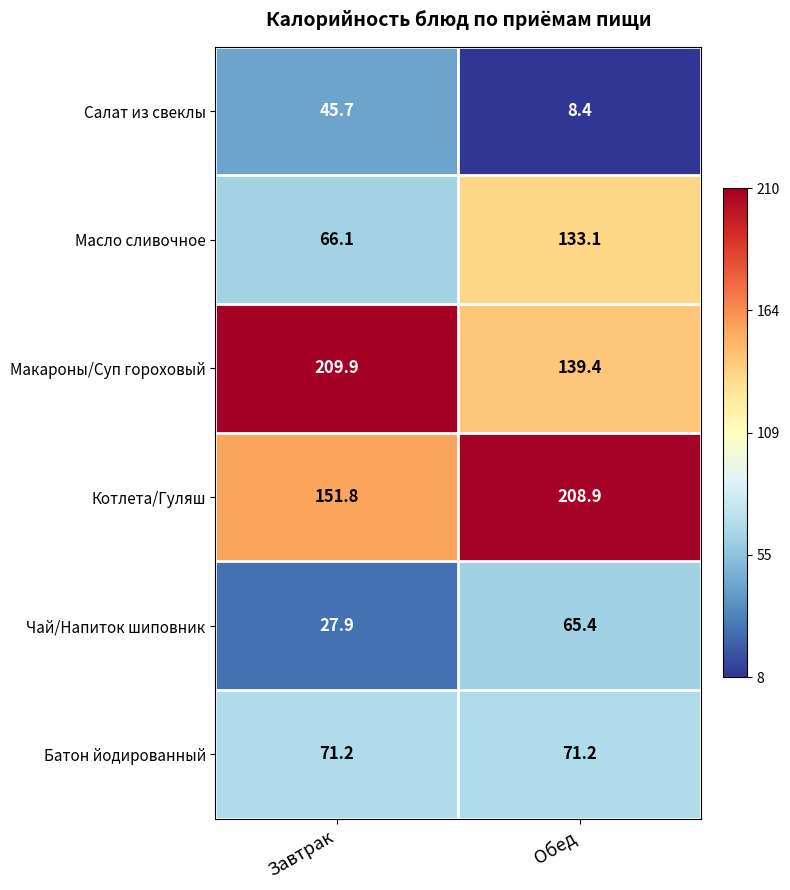

How many categories are shown in the chart?

2